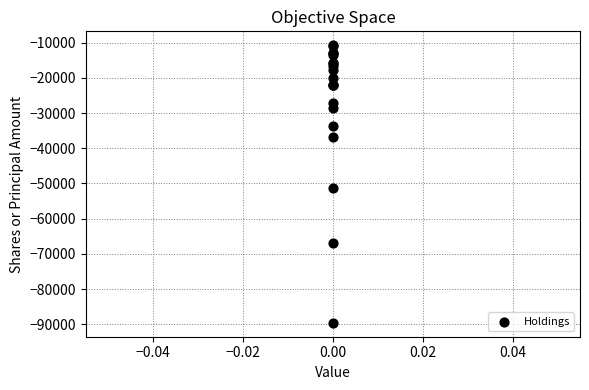

What Y value in the scatter plot is closest to -50154?

-51165